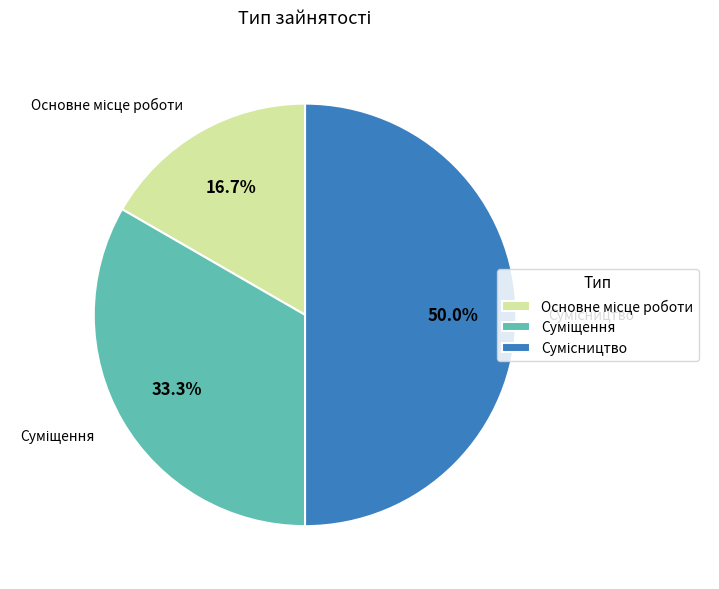

How many slices are in this pie chart?

3